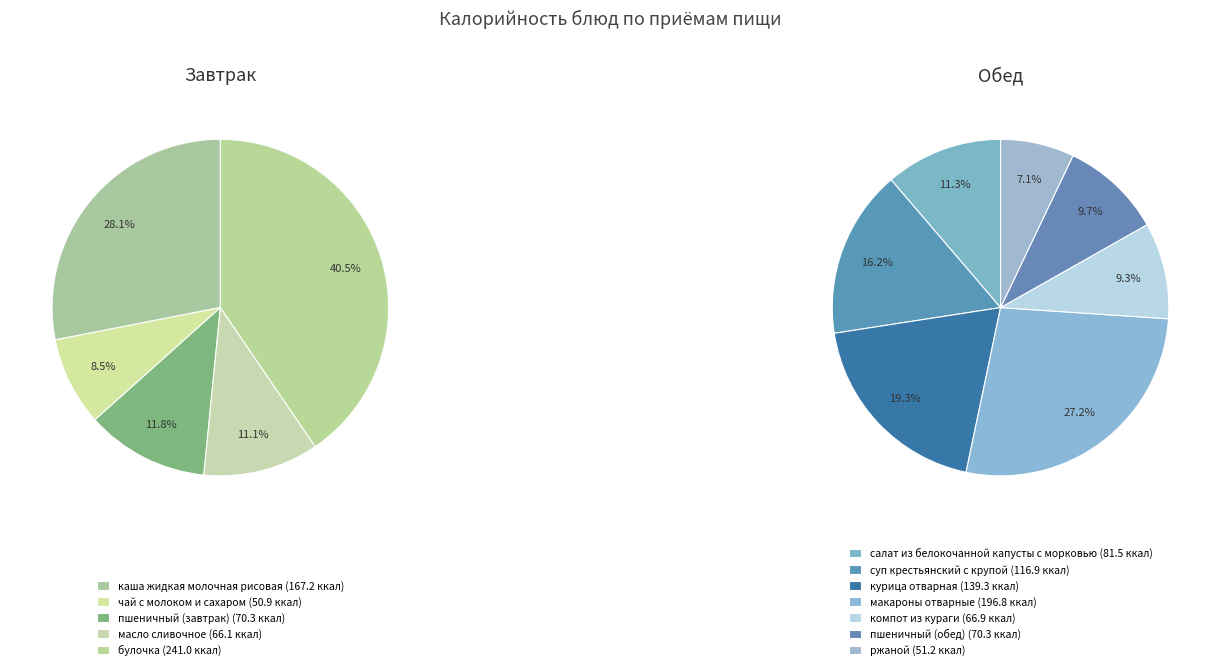

Rank the categories by value from highest to lowest.

булочка, макароны отварные, каша жидкая молочная рисовая, курица отварная, суп крестьянский с крупой, салат из белокочанной капусты с морковью, пшеничный (завтрак), пшеничный (обед), компот из кураги, масло сливочное, ржаной, чай с молоком и сахаром